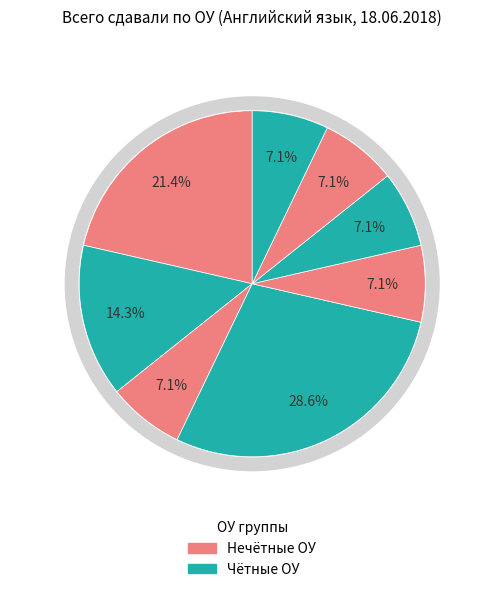

What percentage is the СОШ №7 slice, to the nearest percent?

7%